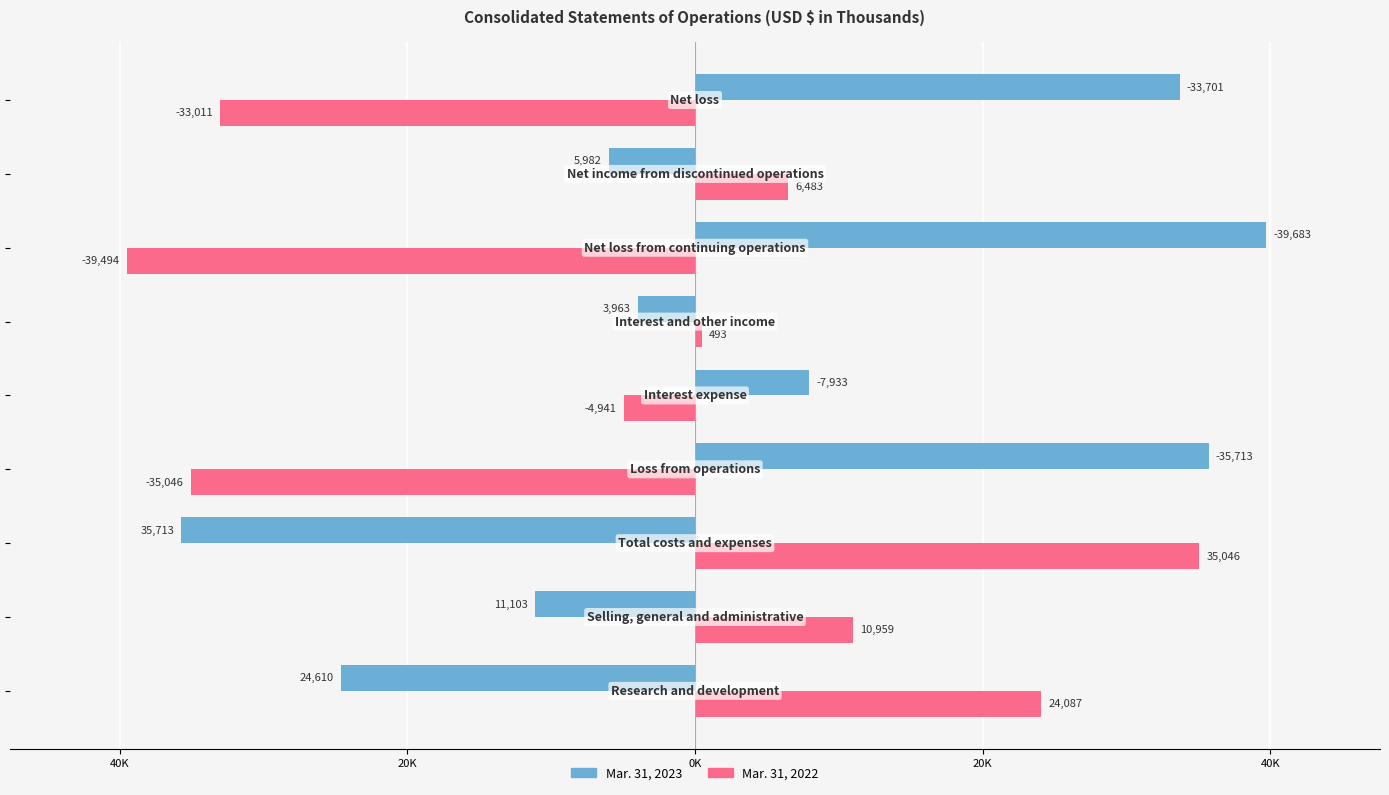

What are all the series names shown in the legend?

Mar. 31, 2023, Mar. 31, 2022